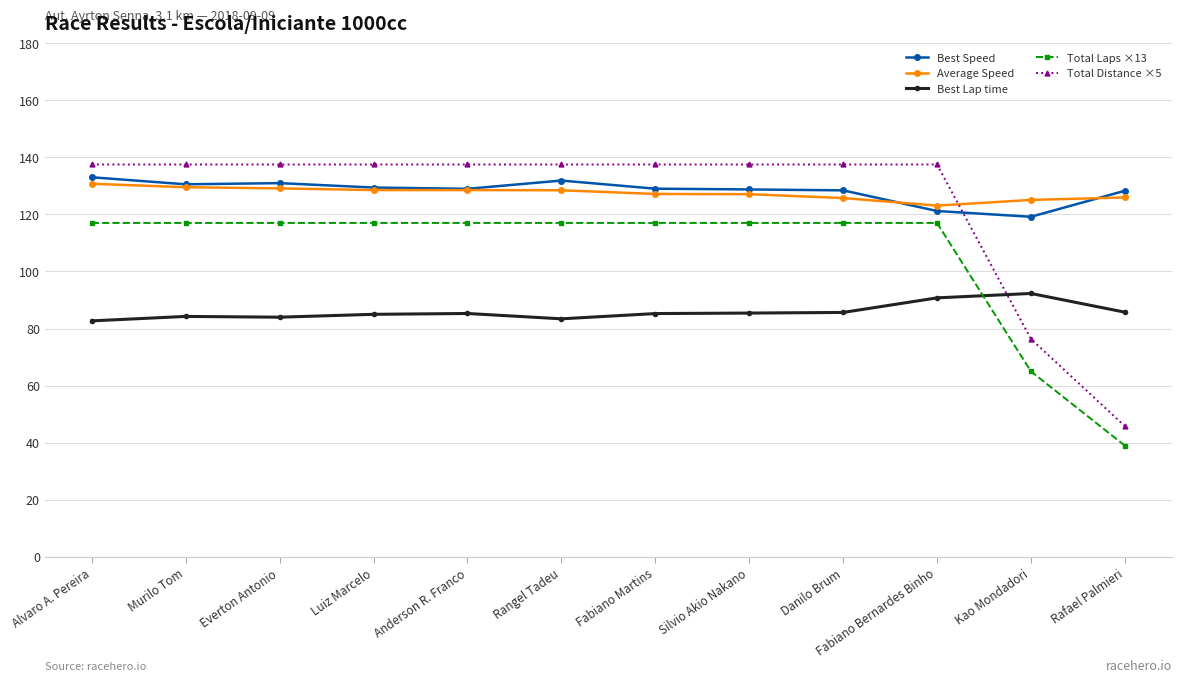

What is the smallest value displayed?

39.0